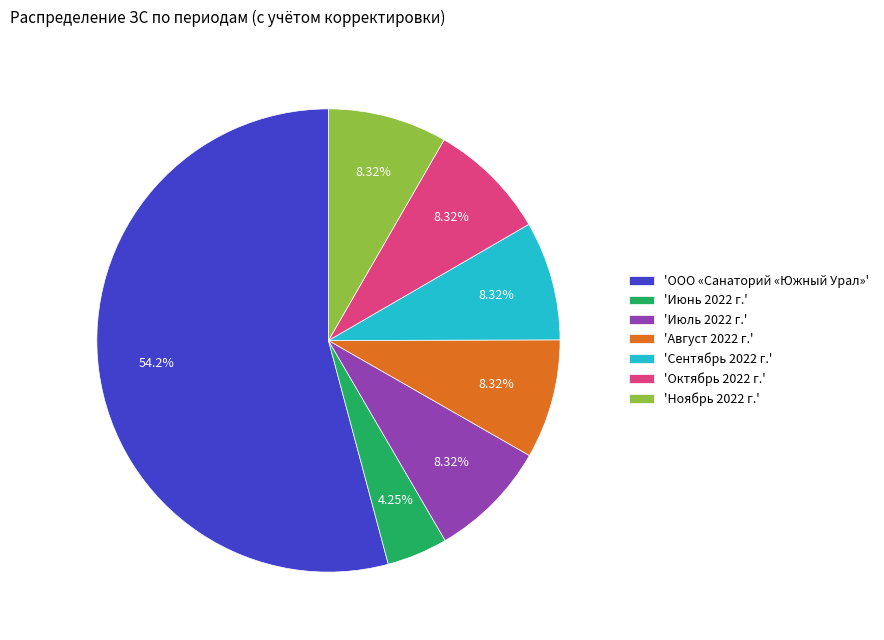

Is the sum of 'Июнь 2022 г.' and 'Ноябрь 2022 г.' greater than half?

No